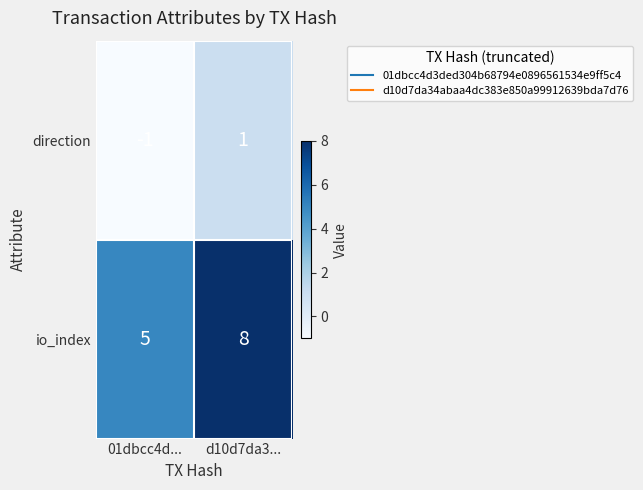

At which label does direction reach its minimum?

01dbcc4d...